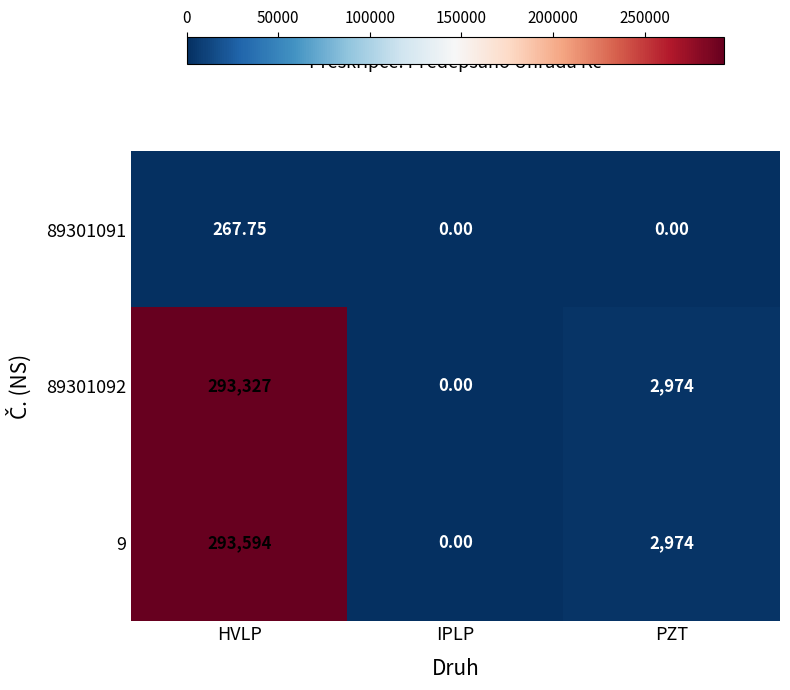

Where is 89301092 nearest to the value 146663?

PZT